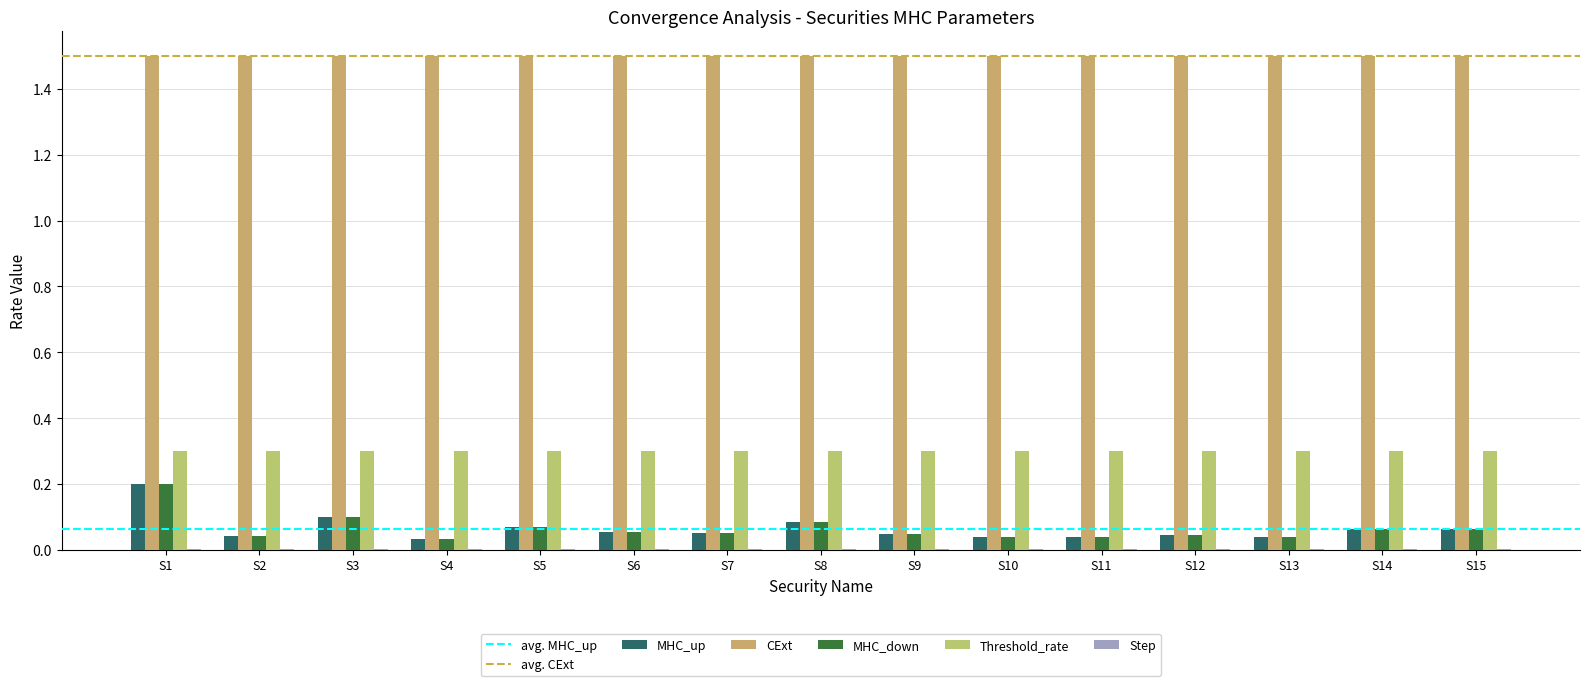

How many categories are shown in the chart?

15